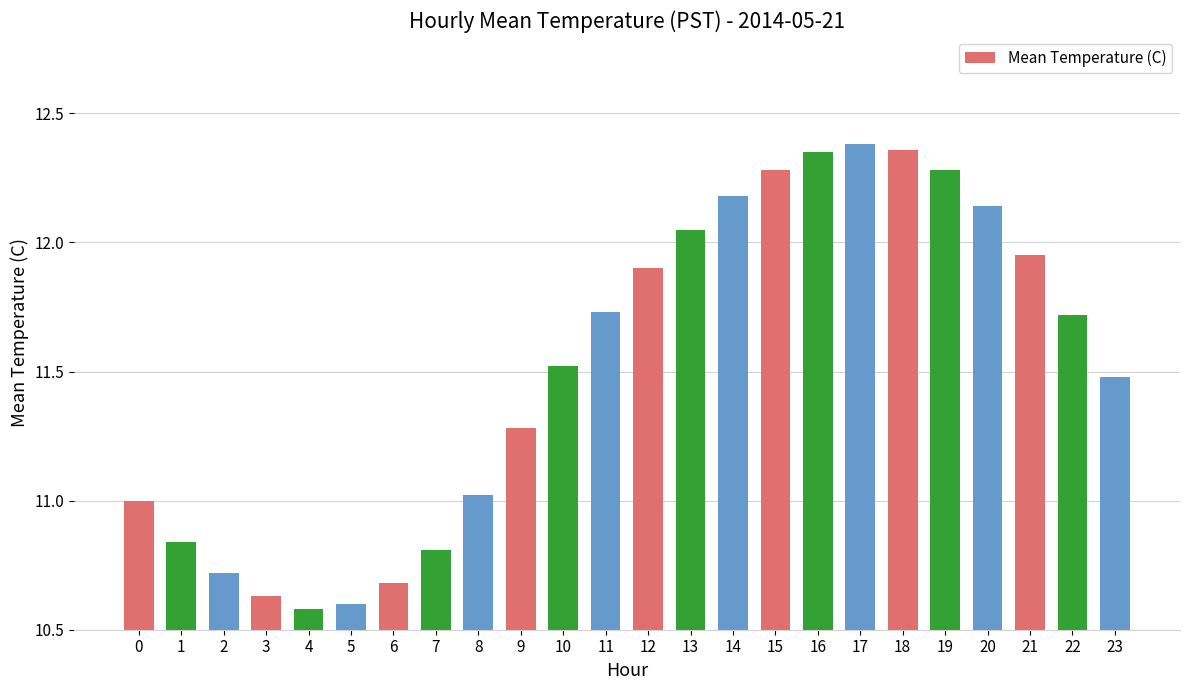

What is the ratio of the value at 9 to the value at 17?

0.9